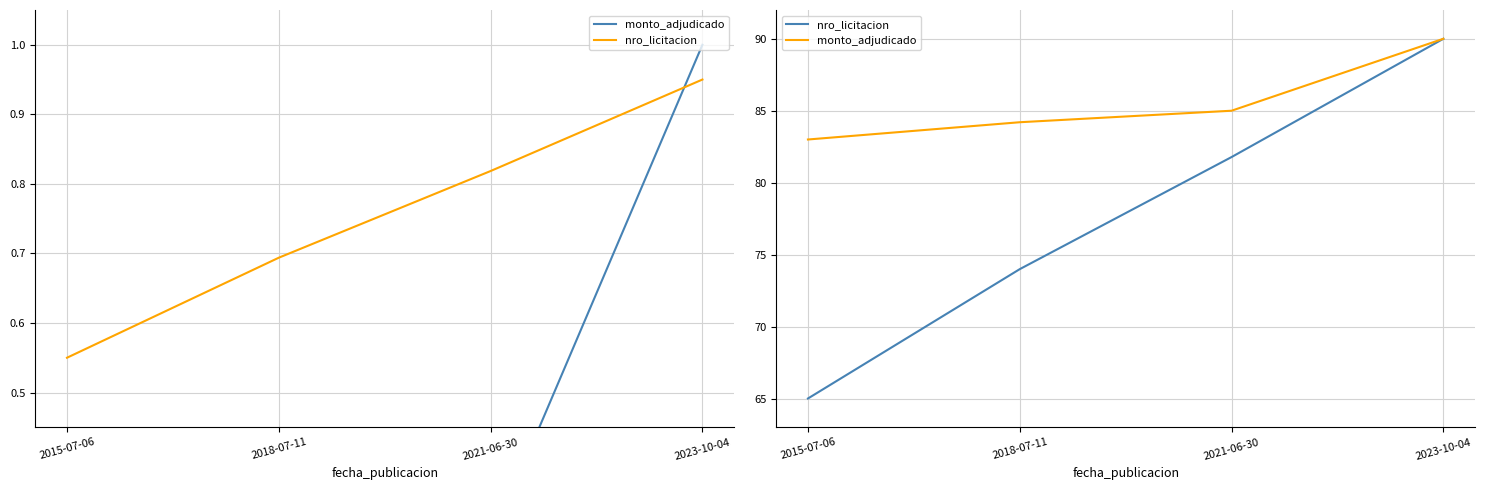

How many lines are shown in the chart?

2